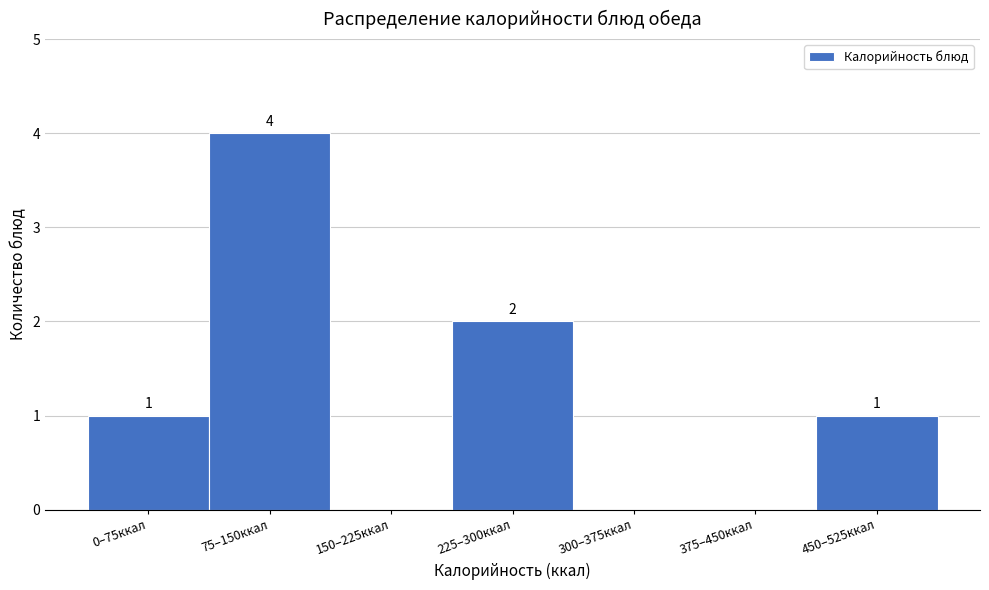

Reading left to right, list all the values displayed in this chart.

0–75ккал=1	75–150ккал=4	150–225ккал=0	225–300ккал=2	300–375ккал=0	375–450ккал=0	450–525ккал=1